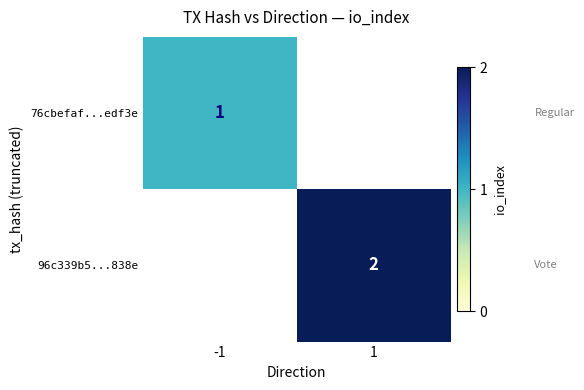

True or false: 96c339b5...838e has a value of 1 at 1.

False